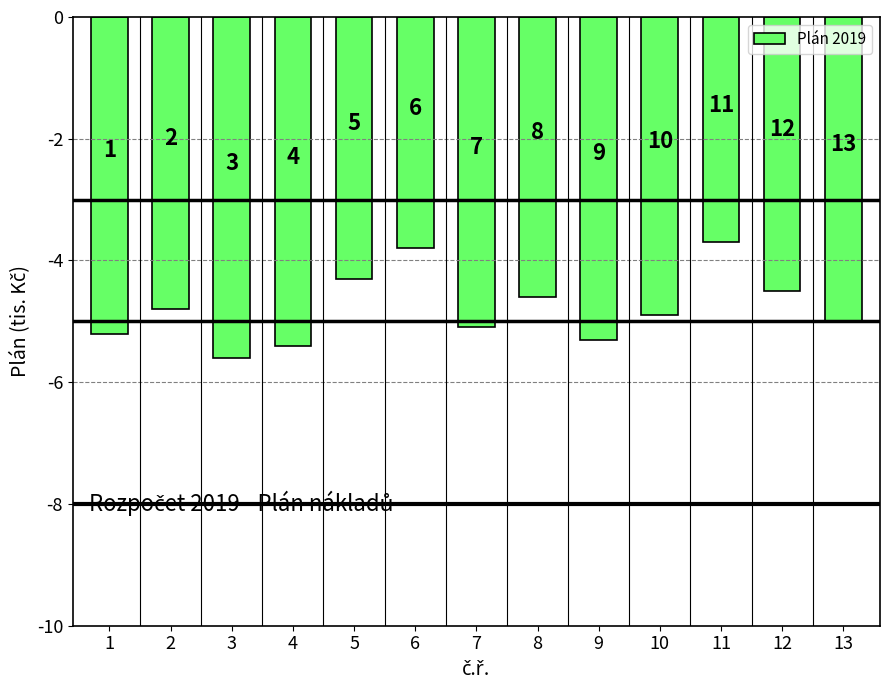

How many bars are there in total?

13